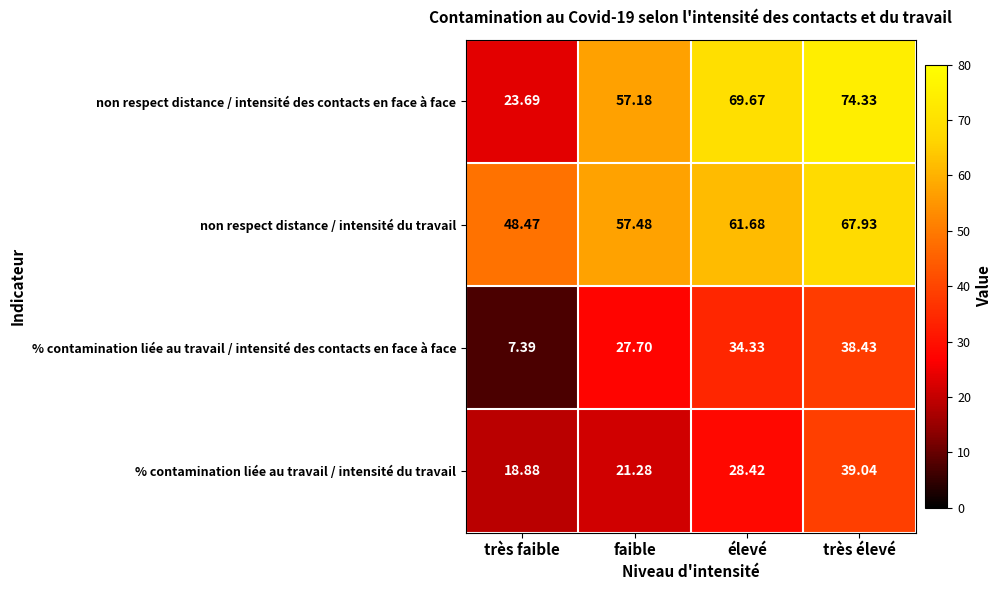

Where is non respect distance / intensité des contacts en face à face nearest to the value 49?

faible